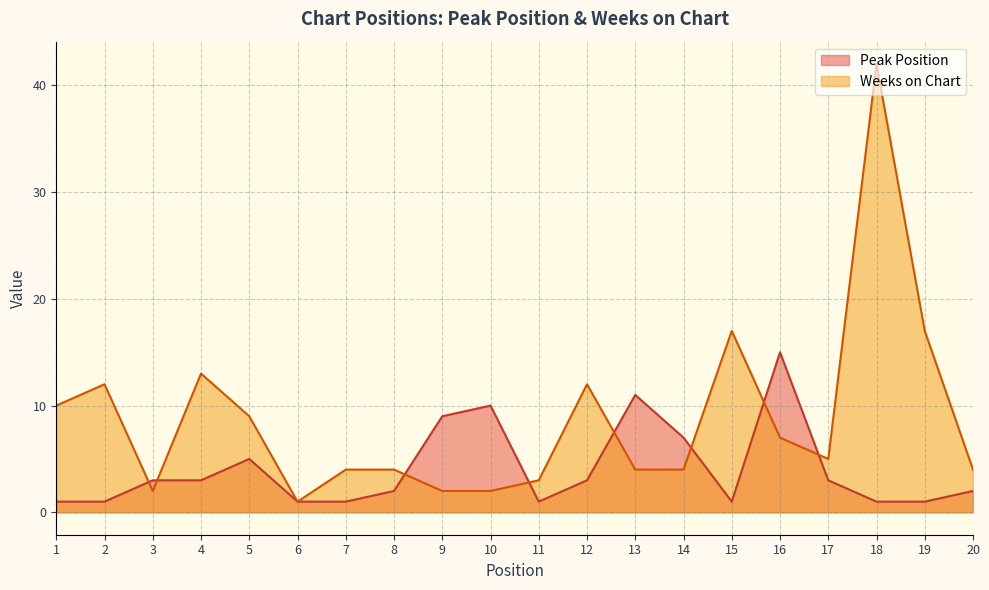

At which label does Peak Position reach its minimum?

1